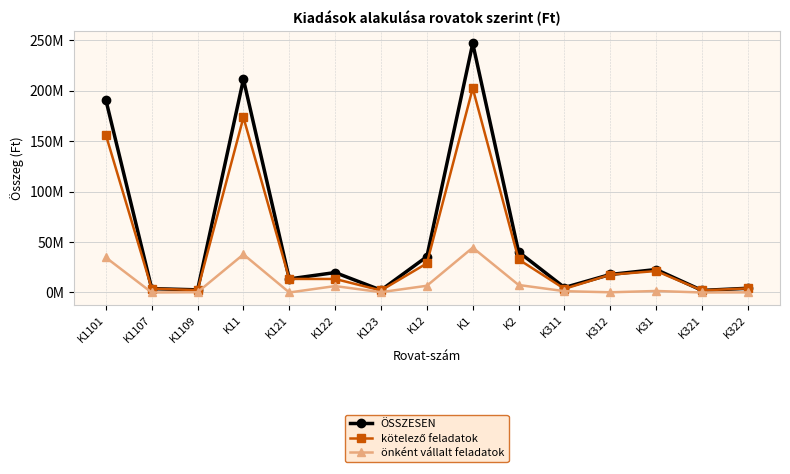

What is the label of the 14th point from the right?

K1107